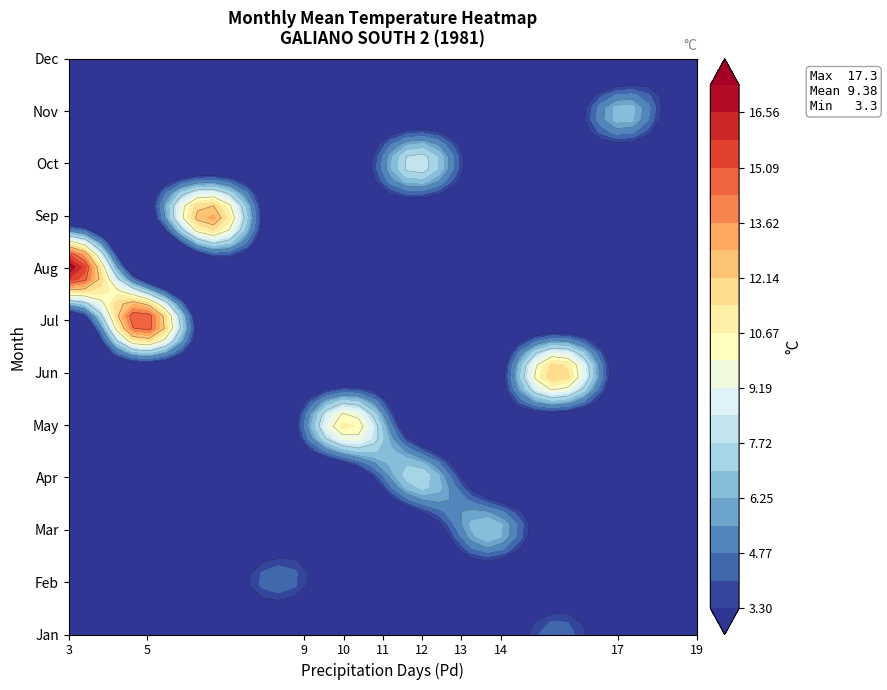

Where does the data first go above 8?

4